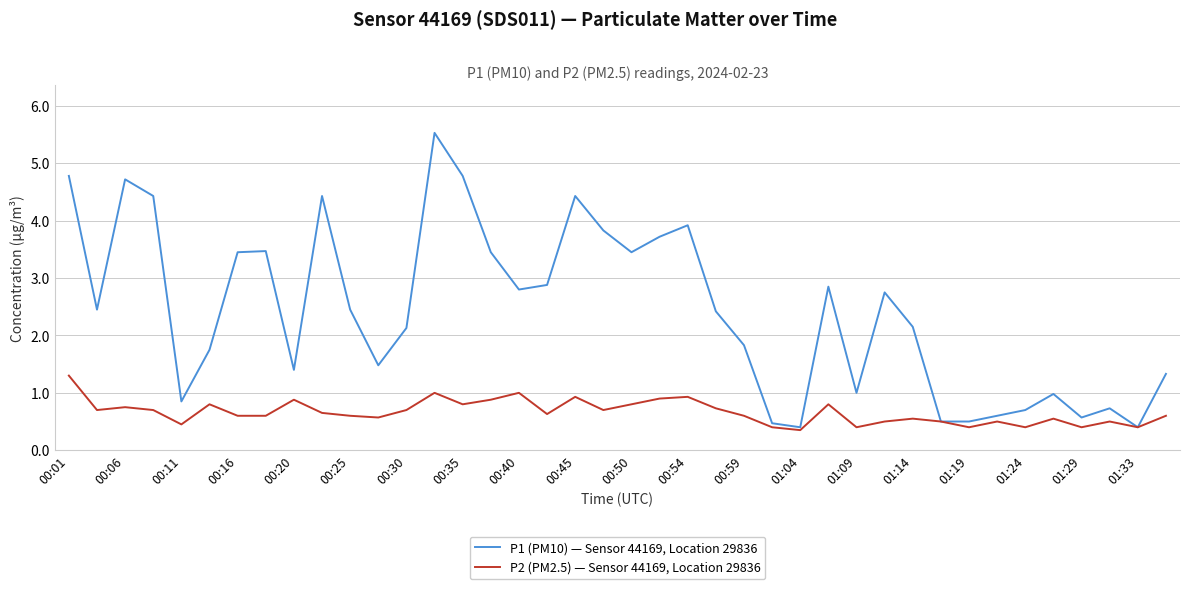

List the series in order of their peak value, lowest first.

P2 (PM2.5) — Sensor 44169, Location 29836, P1 (PM10) — Sensor 44169, Location 29836